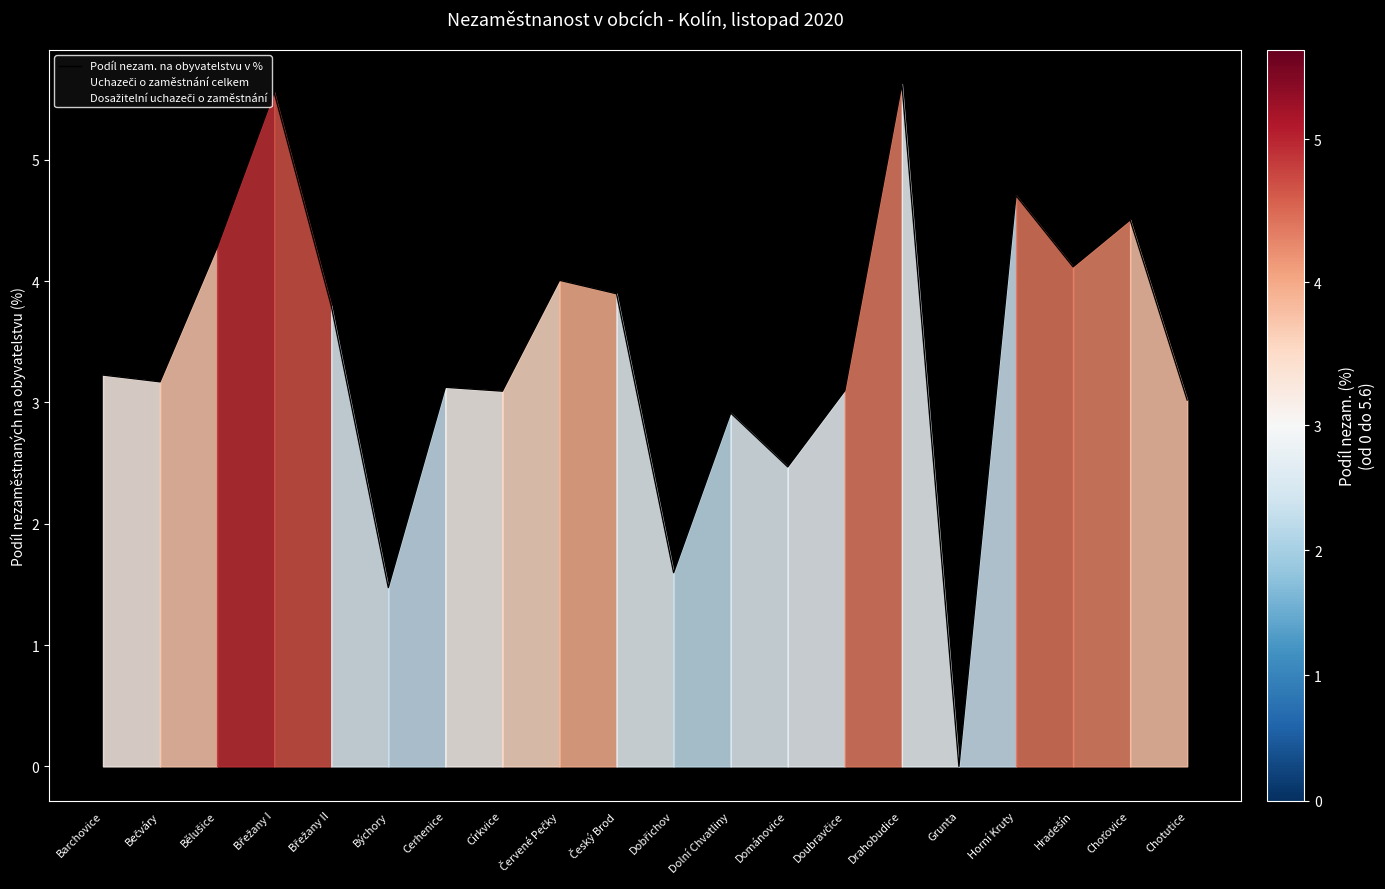

The chart shows a value of 4.3 at Bečváry. True or false?

False